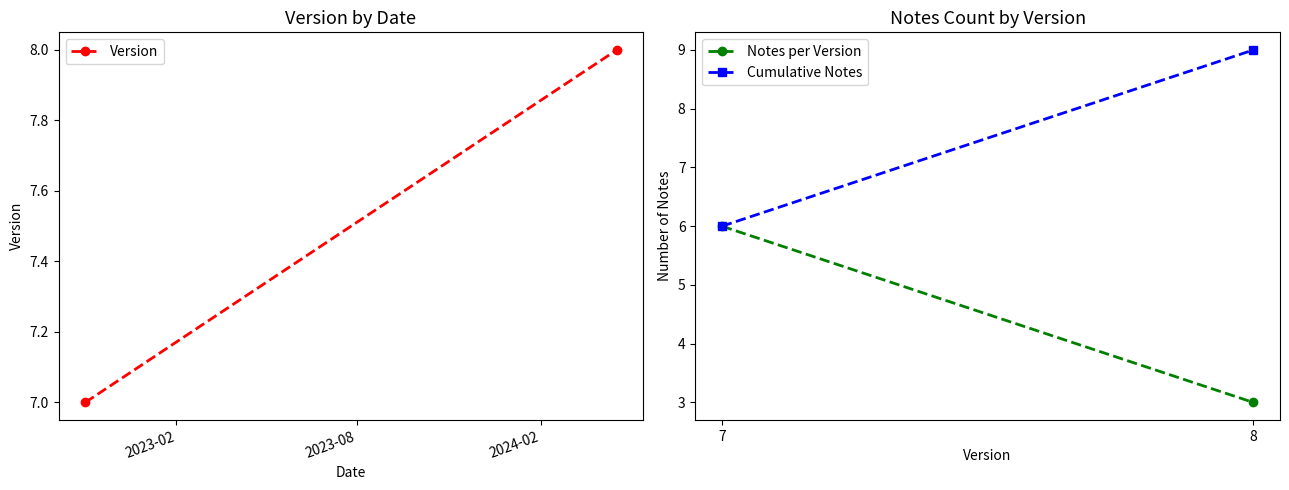

Reading left to right, what are all the values shown in this chart?

Version: 7	8
Notes per Version: 6	3
Cumulative Notes: 6	9